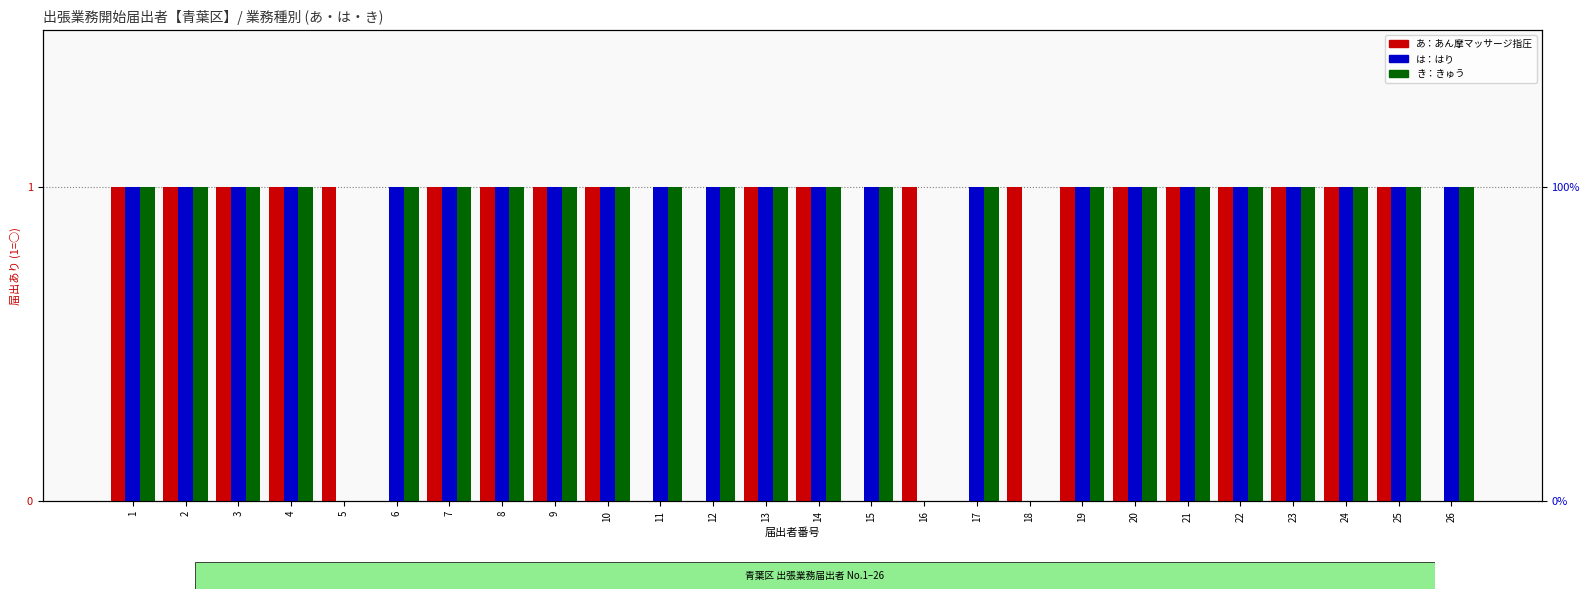

How many positive values does the は (はり) series have?

23